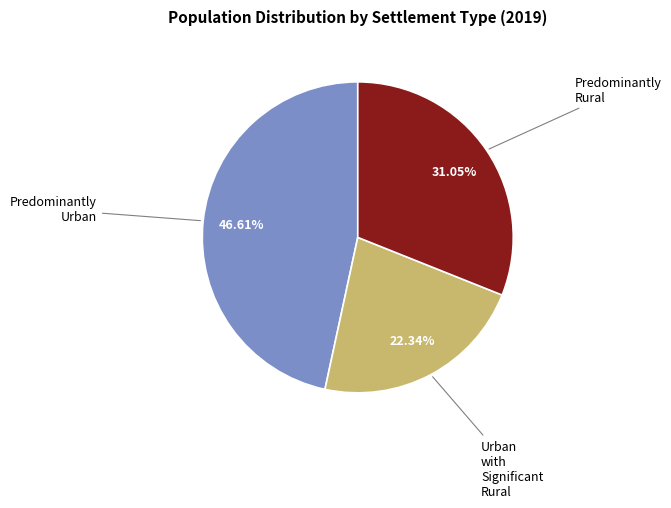

Is there any slice that represents more than half of the pie?

No